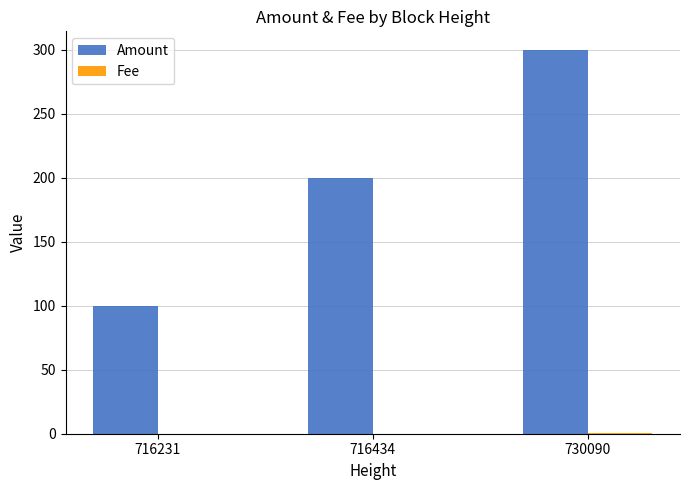

Which series has the largest range (max minus min)?

Amount